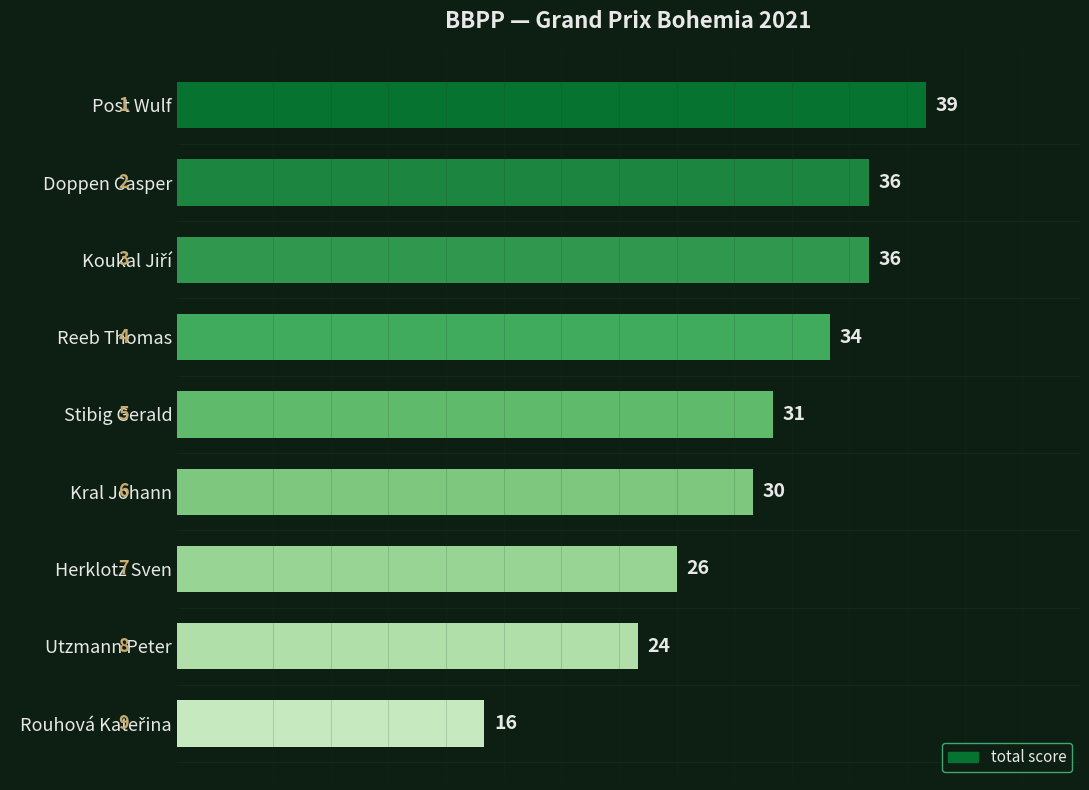

Reading bottom to top, extract all data points from this chart.

16	24	26	30	31	34	36	36	39